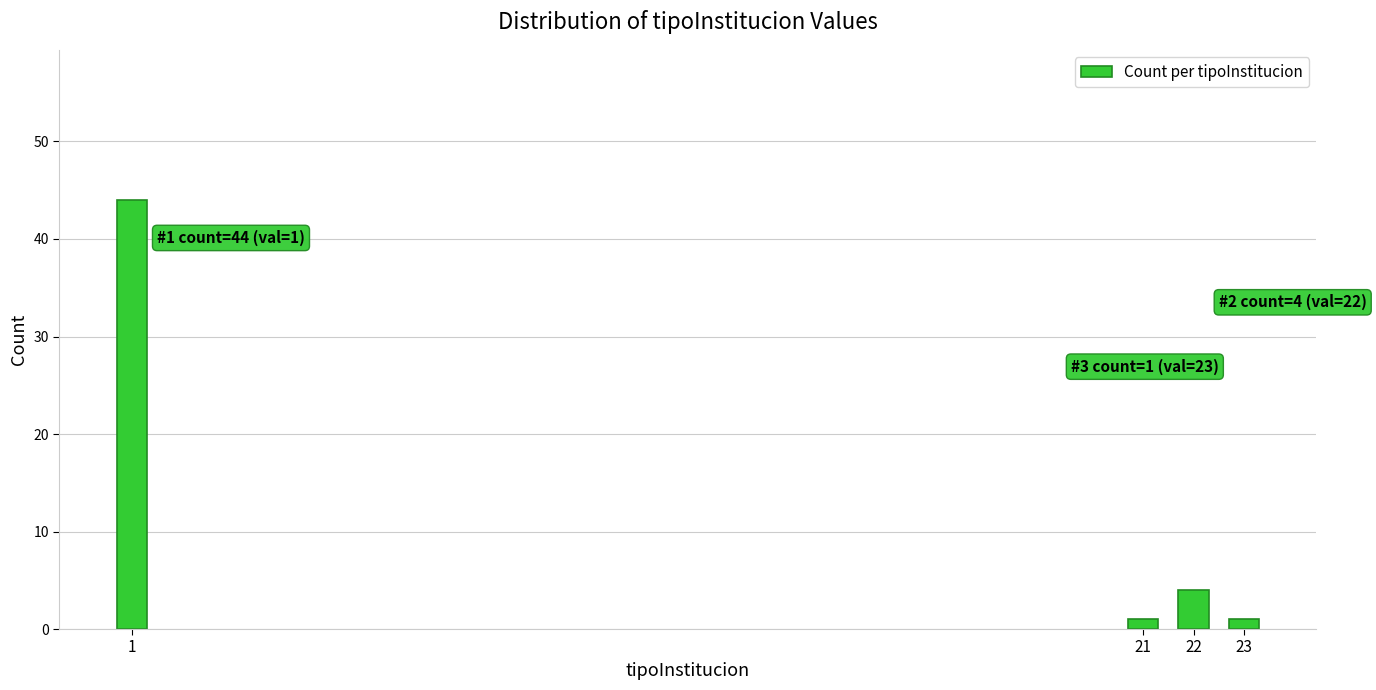

Reading left to right, list all the values displayed in this chart.

1=44	21=1	22=4	23=1